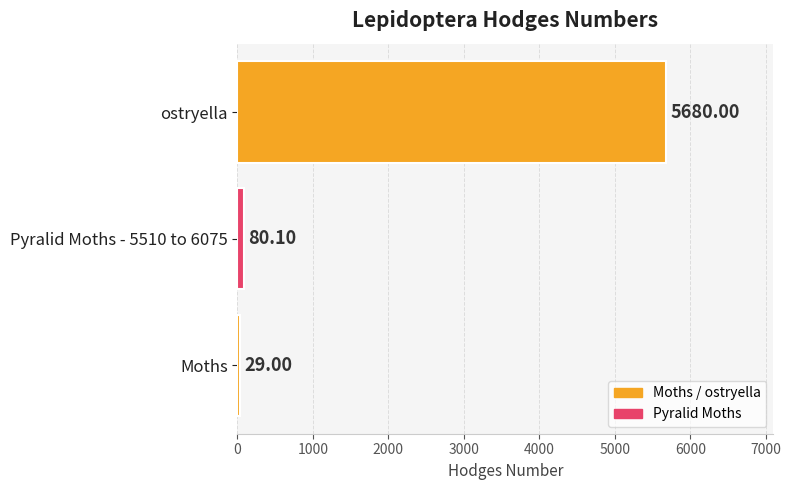

List the labels in order of value, largest first.

ostryella, Pyralid Moths - 5510 to 6075, Moths